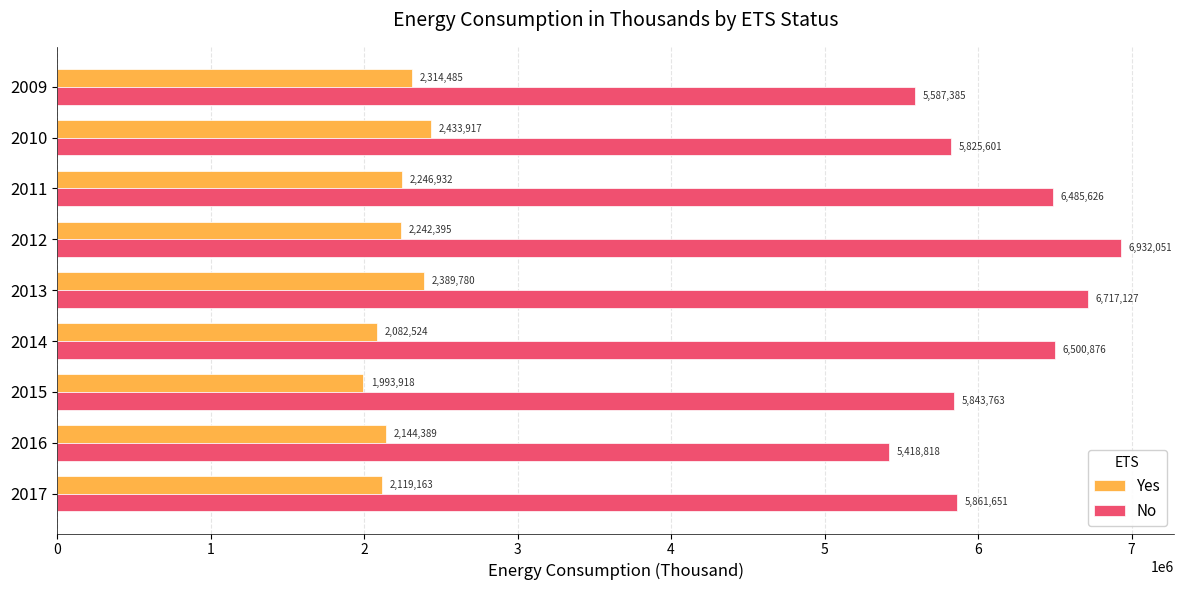

At which label is Yes closest to 2213917?

2012